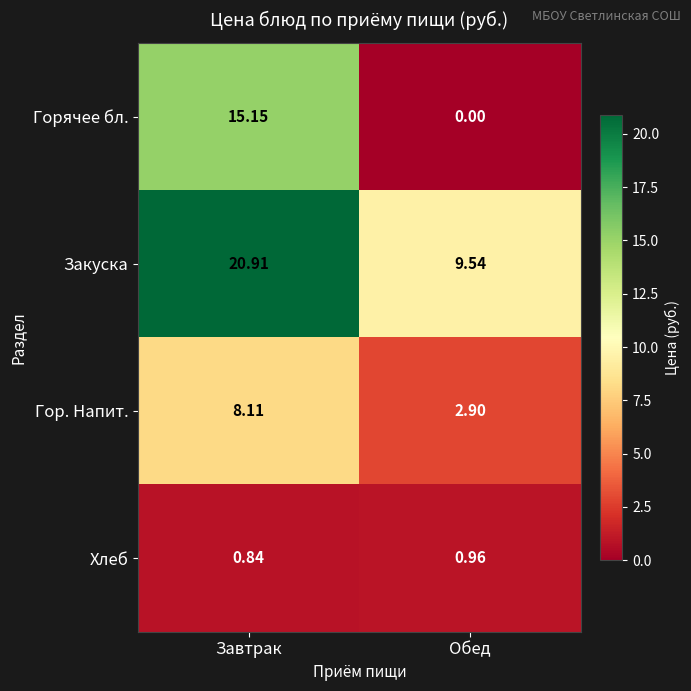

How many categories are shown in the chart?

2